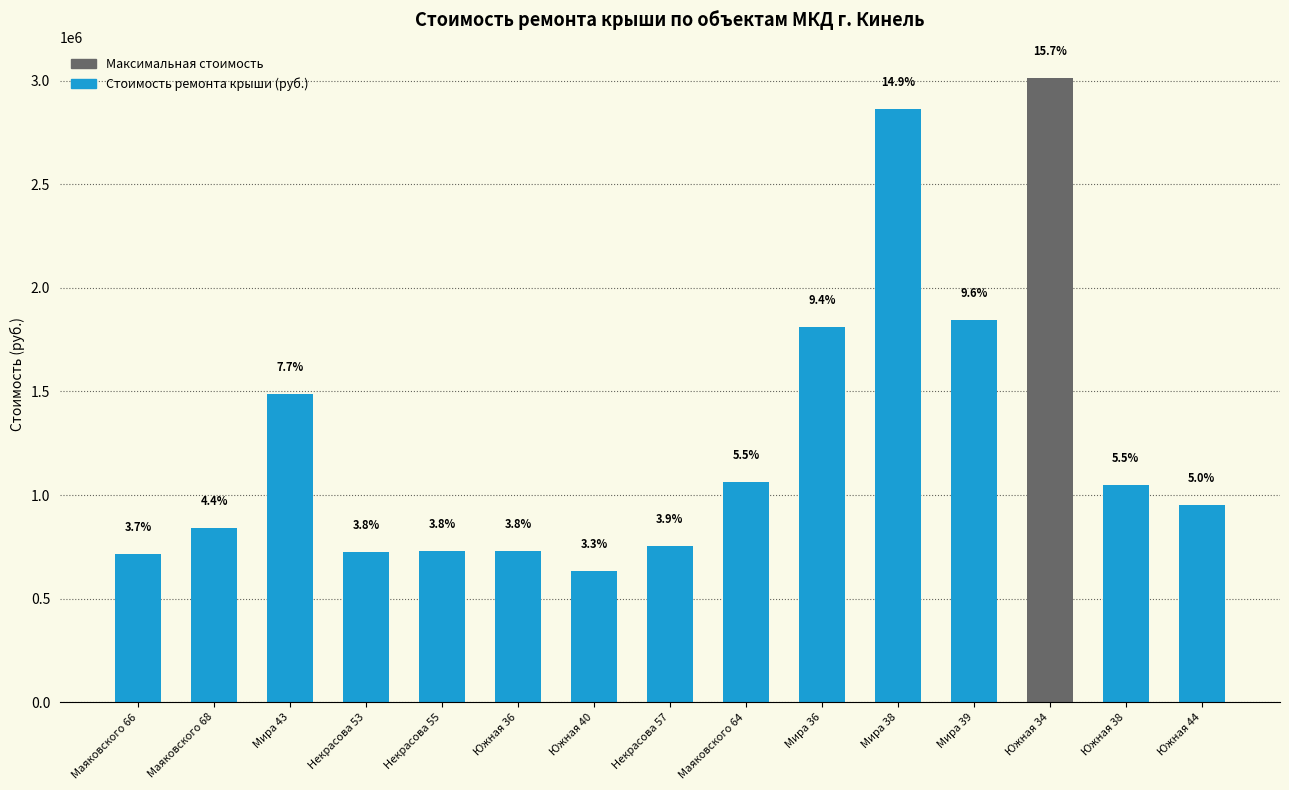

How many bars are there in total?

15